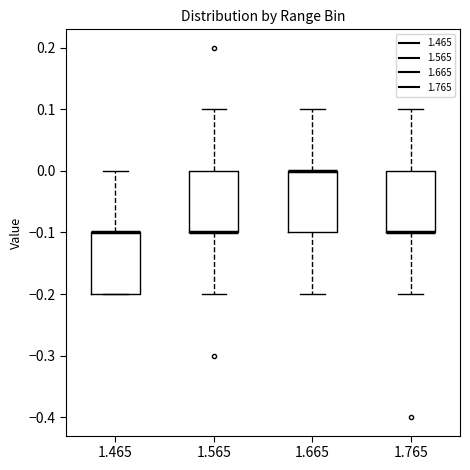

Reading left to right, transcribe this box plot: for each box, give where its median line is, the range the box spans, and where its two whiskers end, as read against the y-axis. The values are not printed on the chart, so give them approximately, as read against the axis.

1.465: median -0.1 (drawn on the box's upper edge), box -0.2 to -0.1, whiskers -0.2 to 0.0
1.565: median -0.1 (drawn on the box's lower edge), box -0.1 to 0.0, whiskers -0.2 to 0.1
1.665: median 0.0 (drawn on the box's upper edge), box -0.1 to 0.0, whiskers -0.2 to 0.1
1.765: median -0.1 (drawn on the box's lower edge), box -0.1 to 0.0, whiskers -0.2 to 0.1